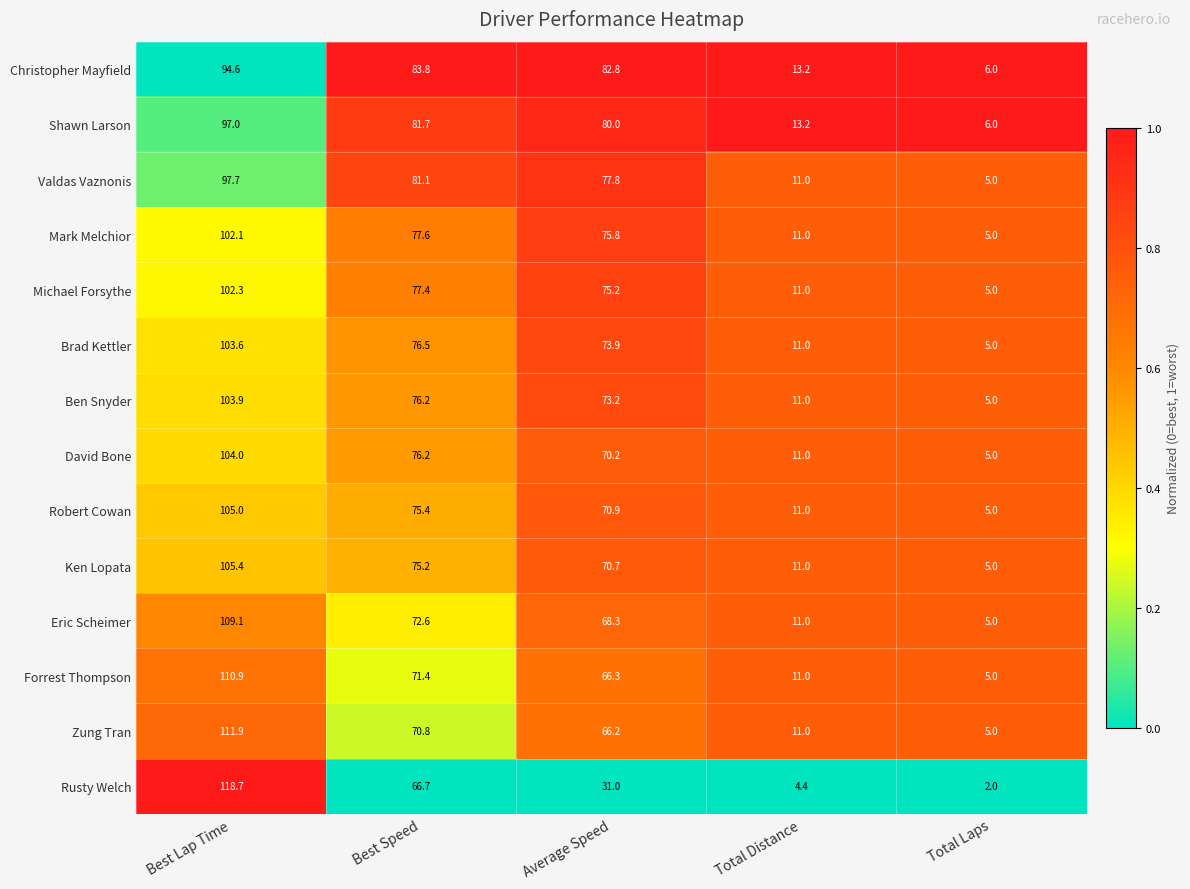

What is the total value across all series at Total Distance?

151.8